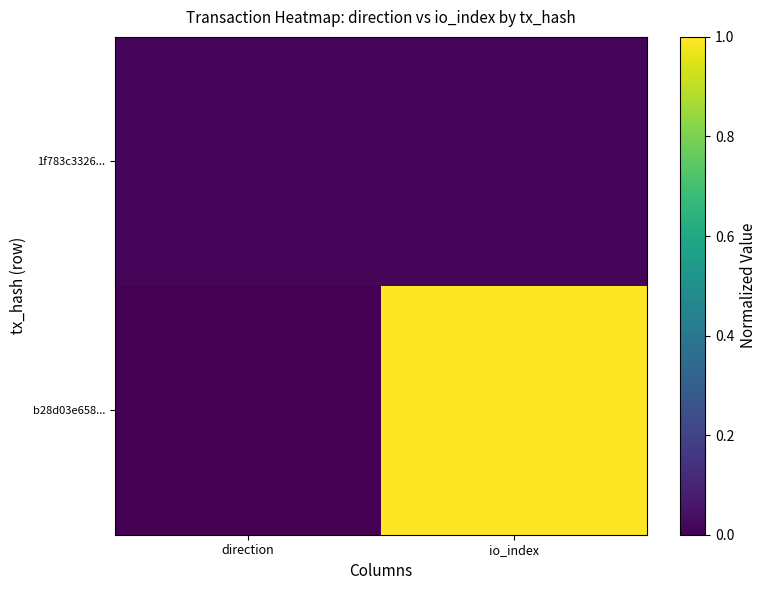

Reading left to right, extract all data points from this chart.

b28d03e658...: direction=0.0	io_index=1.0
1f783c3326...: direction=0.0	io_index=0.0